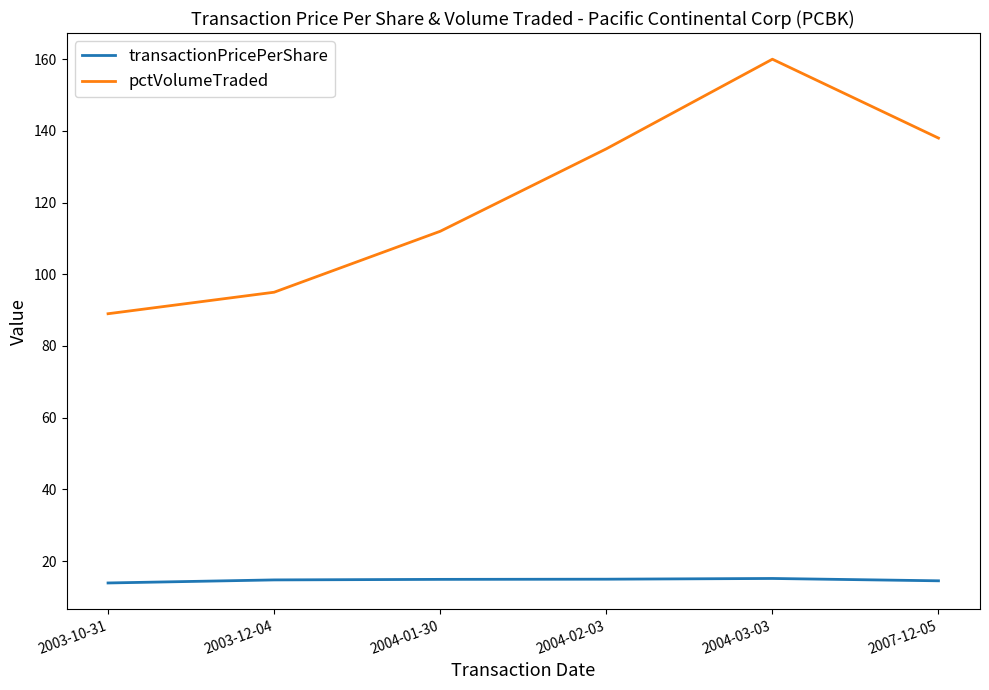

Rank the series by their maximum value, from lowest to highest.

transactionPricePerShare, pctVolumeTraded